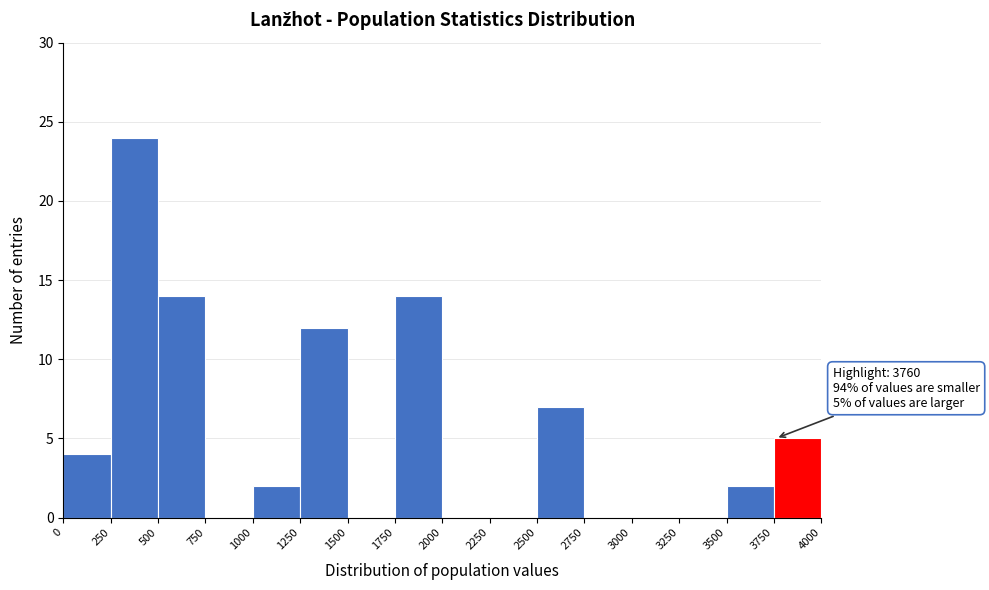

Which range on the x-axis has the tallest bar?

250 to 500